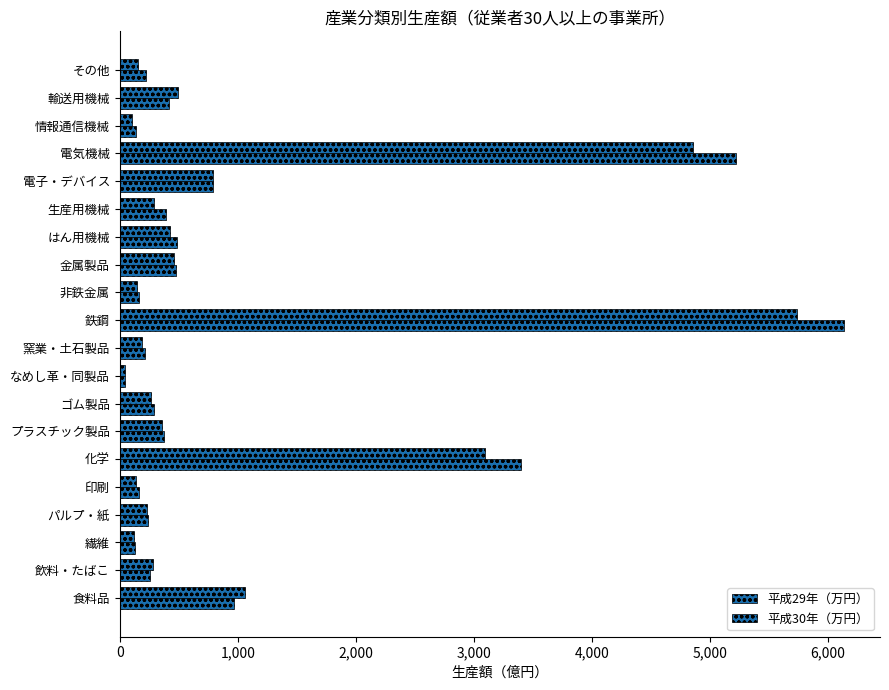

What is the difference between the maximum and minimum values in the 平成30年（万円） series?

60898650